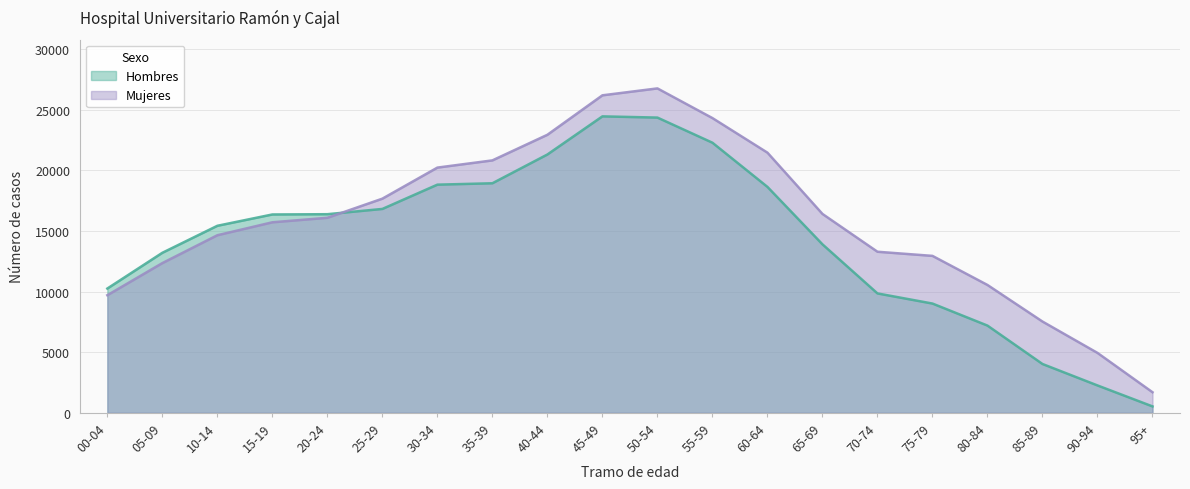

Which has a higher value, 90-94 or 40-44?

40-44